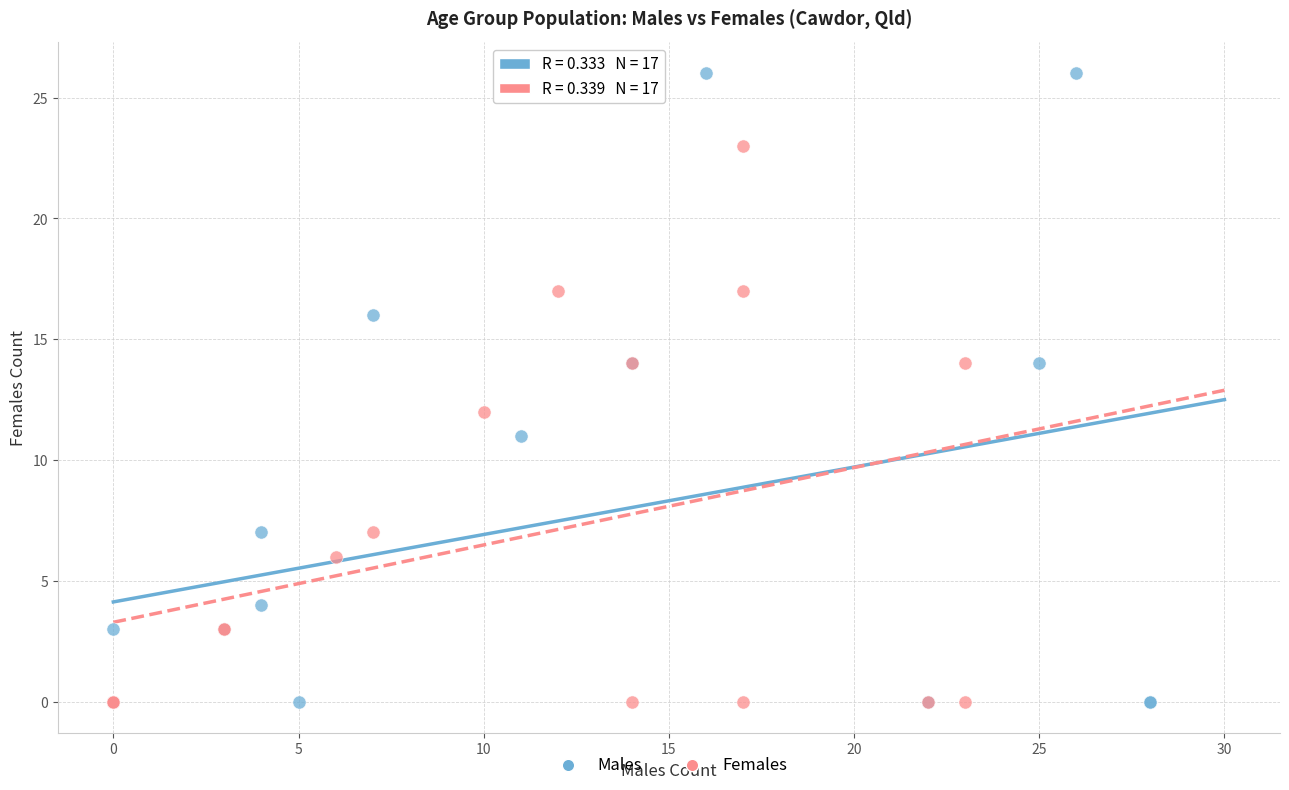

What are all the series names shown in the legend?

Males, Females